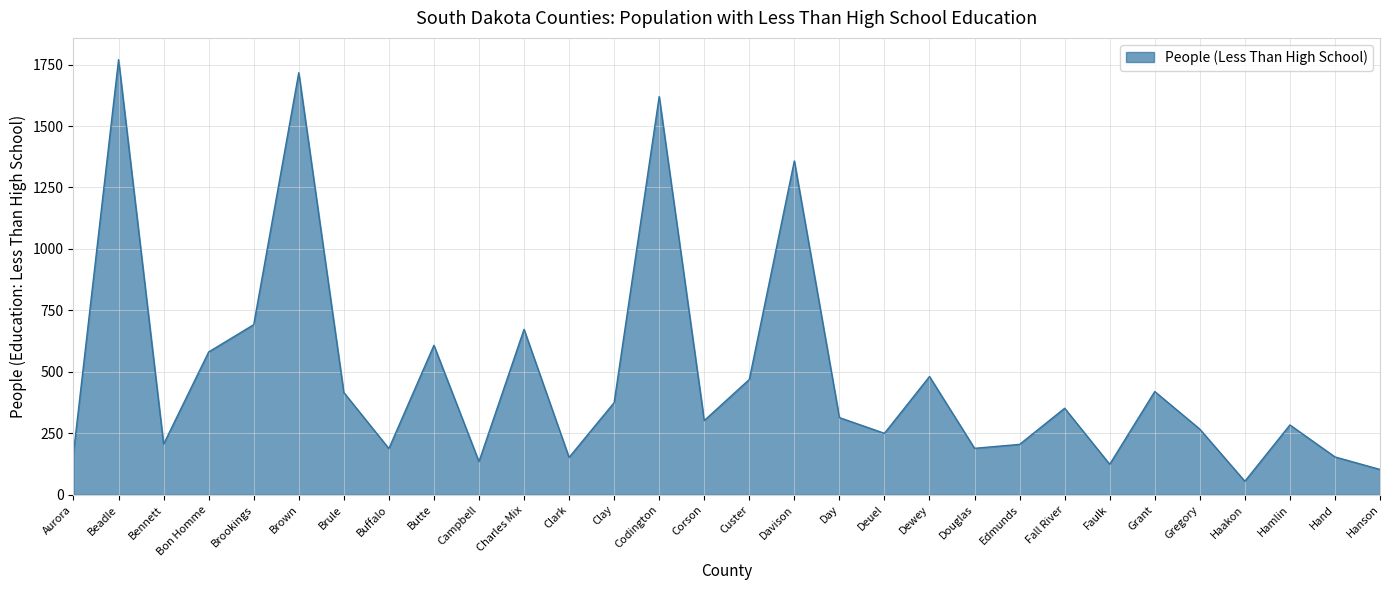

What is the difference between the values at Faulk and Dewey?

357